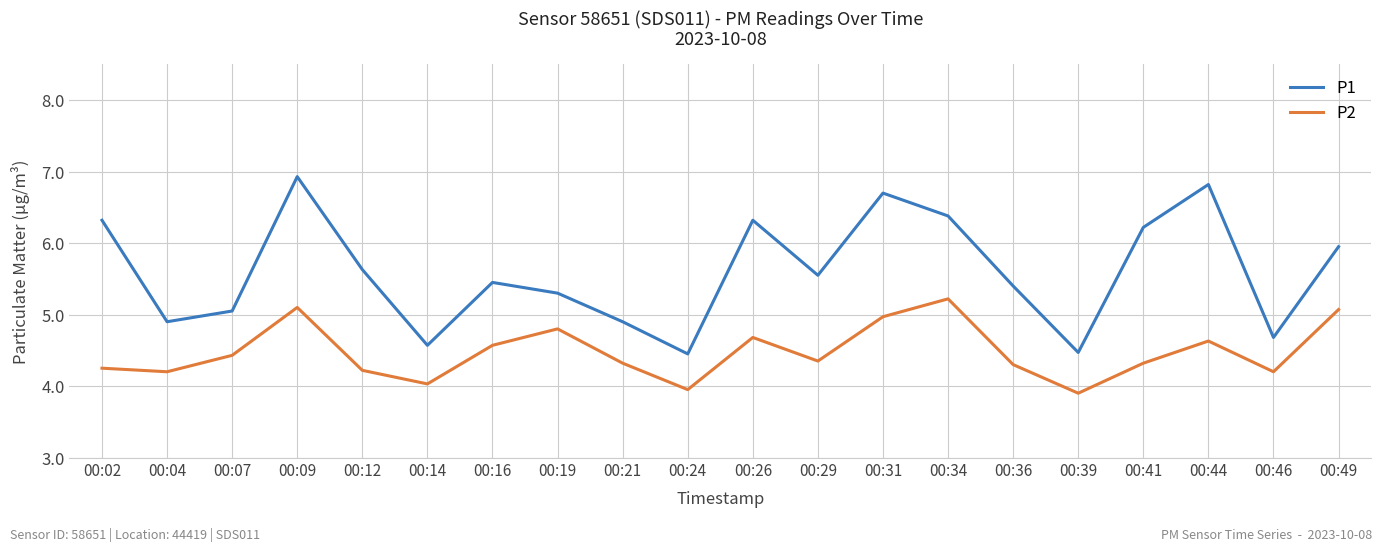

What is the difference between the maximum and minimum values in the P1 series?

2.5